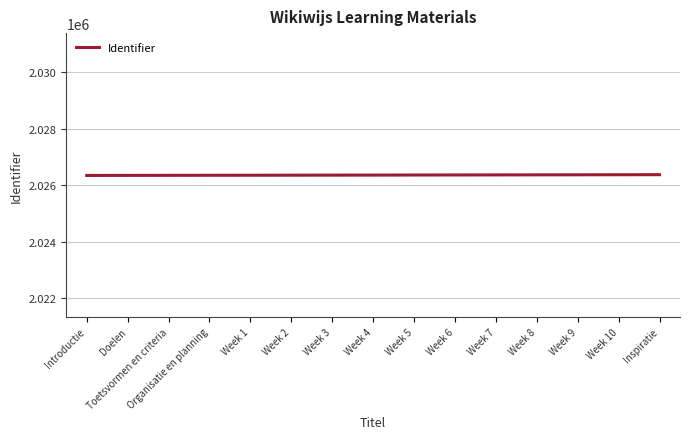

Approximately how many times larger is the value at Week 5 compared to Week 1?

1.0